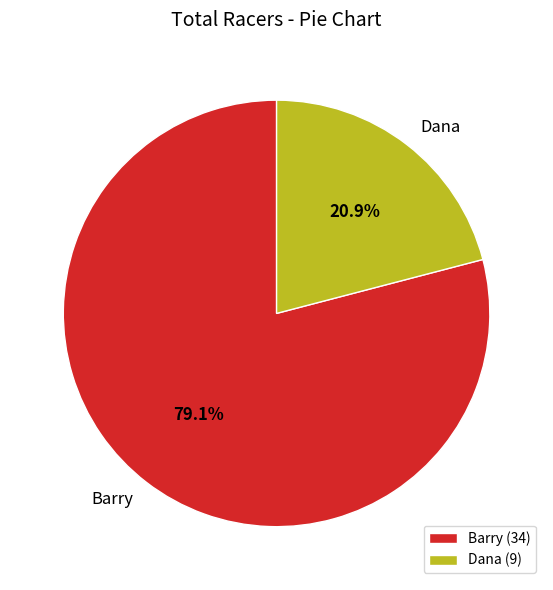

To the nearest percent, what is the difference between the Dana and Barry slice percentages?

58%